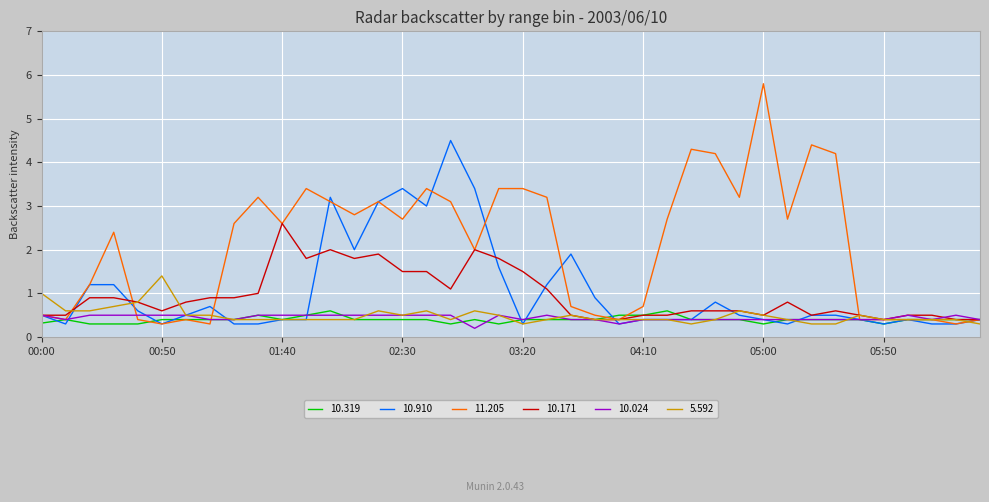

Which series has the largest range (max minus min)?

11.205